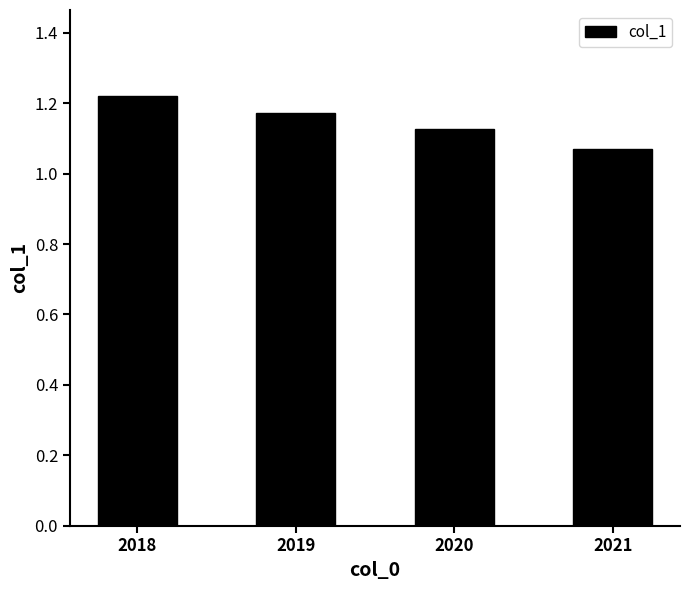

Between 2020 and 2021, which is larger?

2020